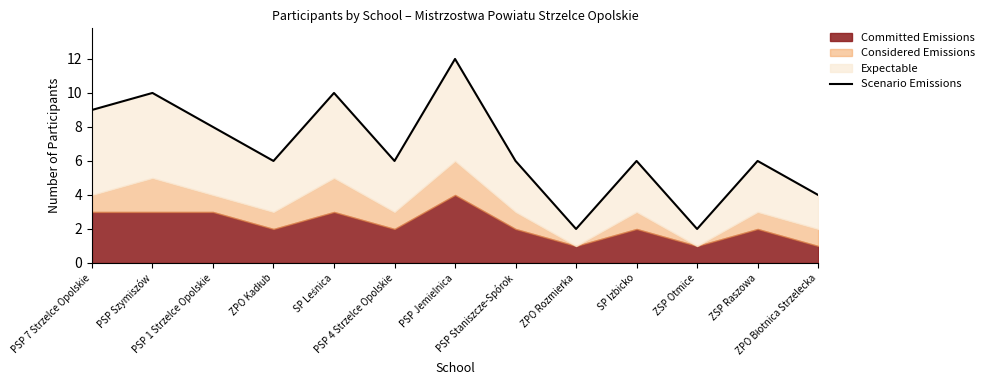

What is the label of the 8th point from the right?

PSP 4 Strzelce Opolskie